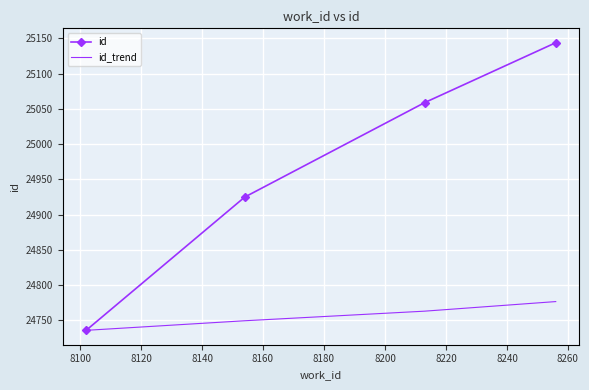

Rank the series by their maximum value, from lowest to highest.

id_trend, id